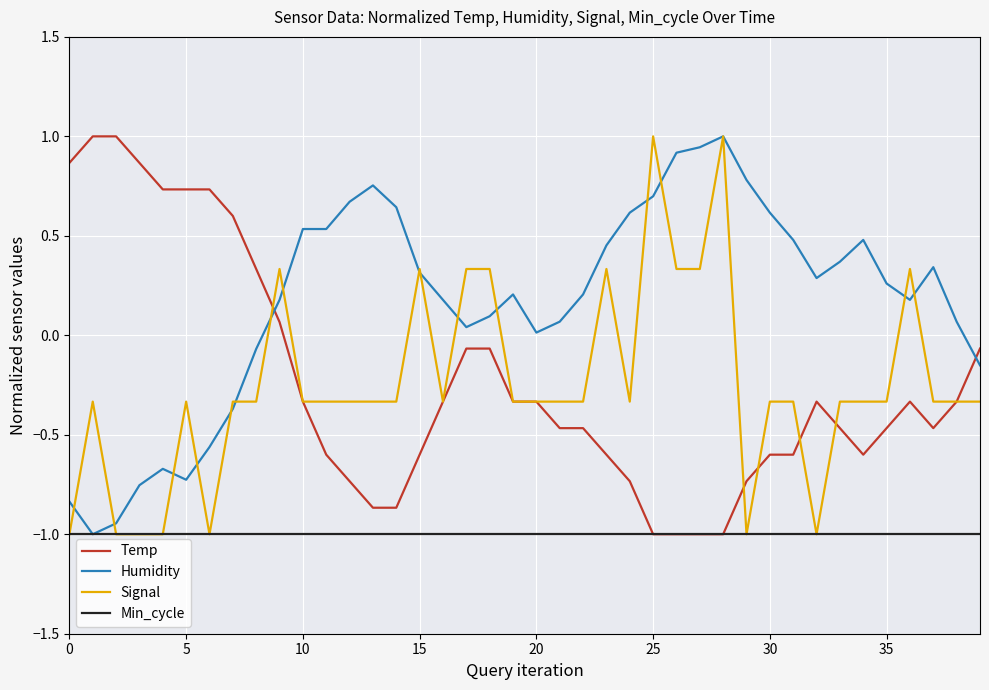

How many lines are shown in the chart?

4